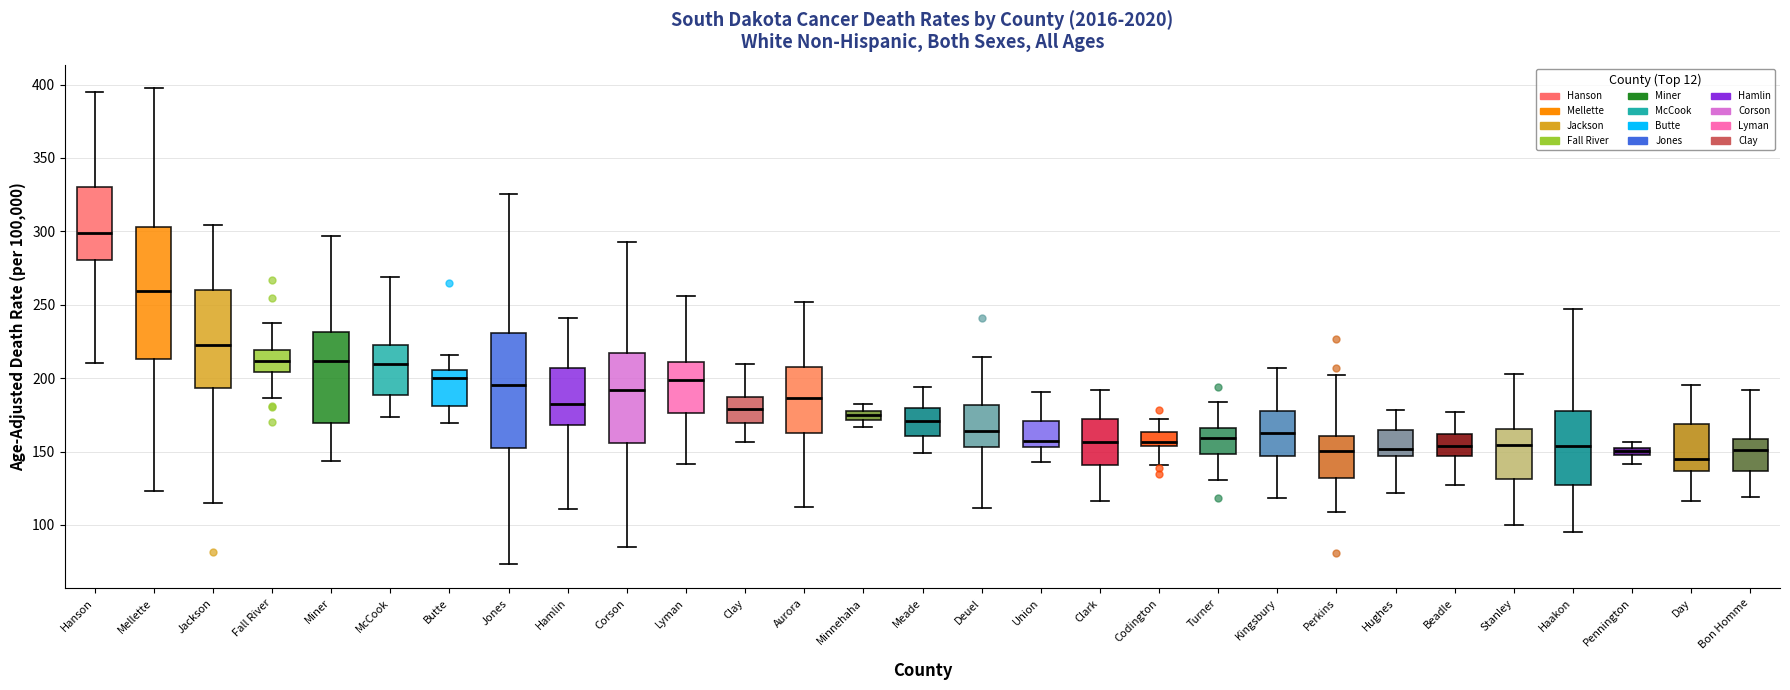

Where is the lower edge of the box for Jones on the y-axis? The values are not printed on the chart, so give them approximately, as read against the axis.

155